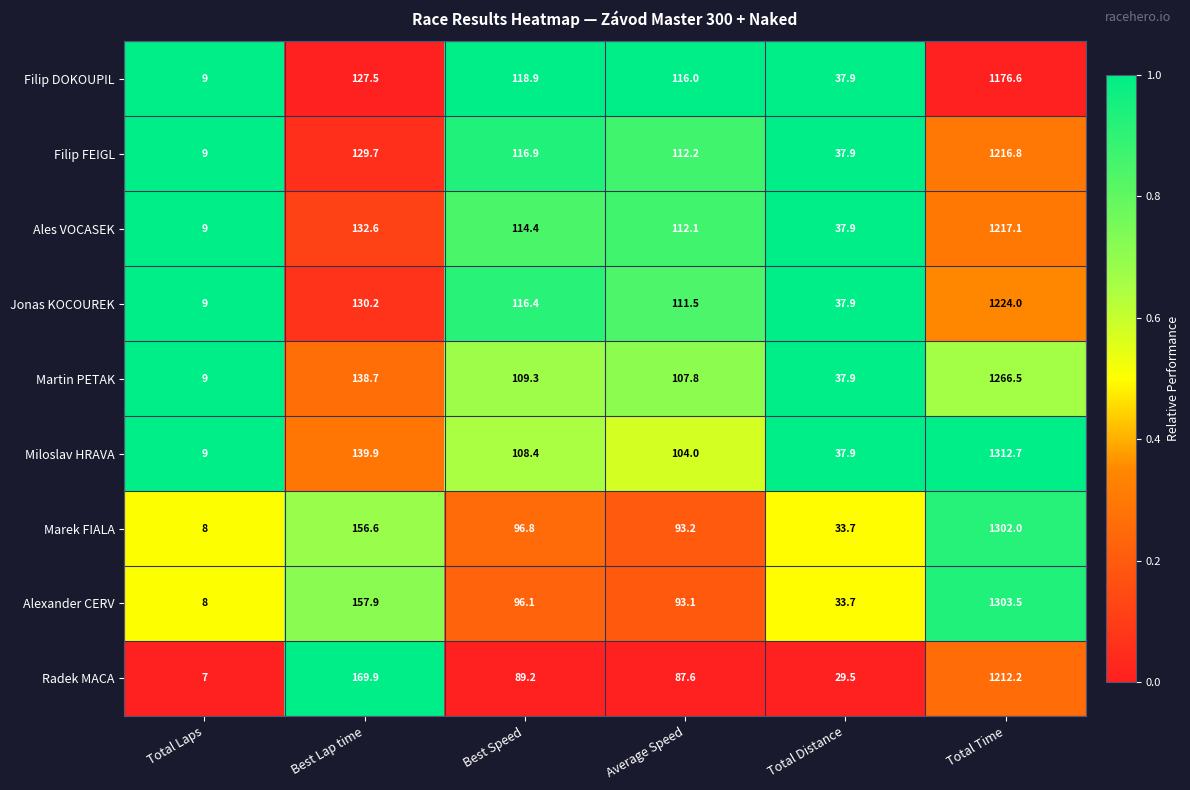

Which series has the widest spread of values?

Miloslav HRAVA